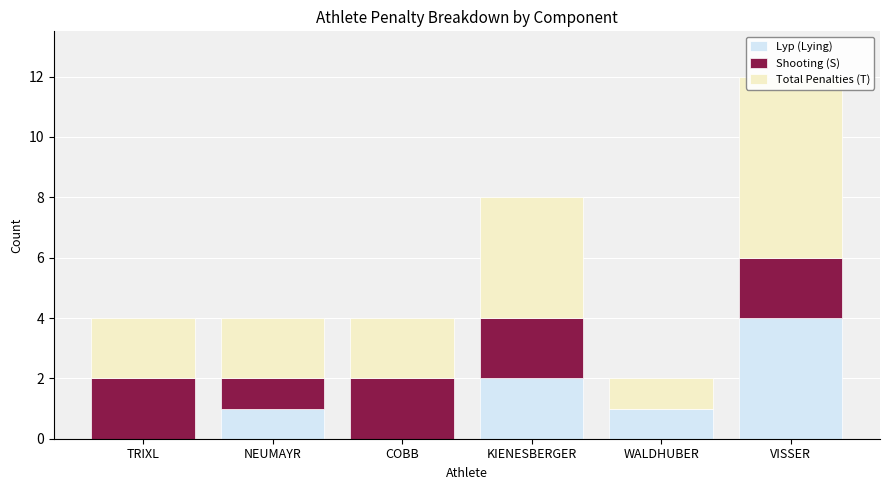

Reading left to right, transcribe all the data shown in this chart.

Lyp (Lying): TRIXL=0	NEUMAYR=1	COBB=0	KIENESBERGER=2	WALDHUBER=1	VISSER=4
Shooting (S): TRIXL=2	NEUMAYR=1	COBB=2	KIENESBERGER=2	WALDHUBER=0	VISSER=2
Total Penalties (T): TRIXL=2	NEUMAYR=2	COBB=2	KIENESBERGER=4	WALDHUBER=1	VISSER=6